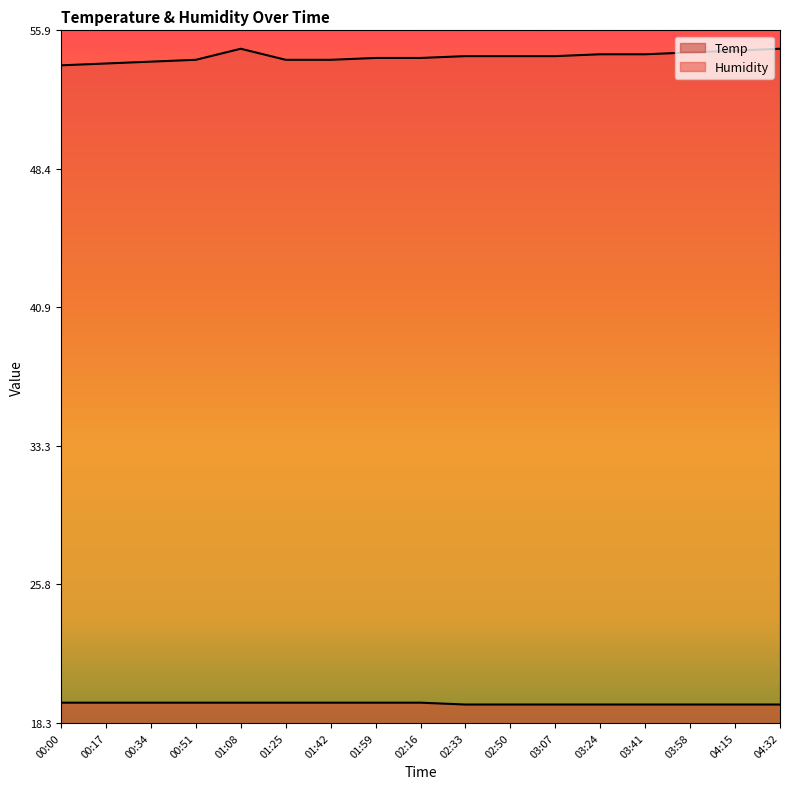

How many lines are shown in the chart?

2